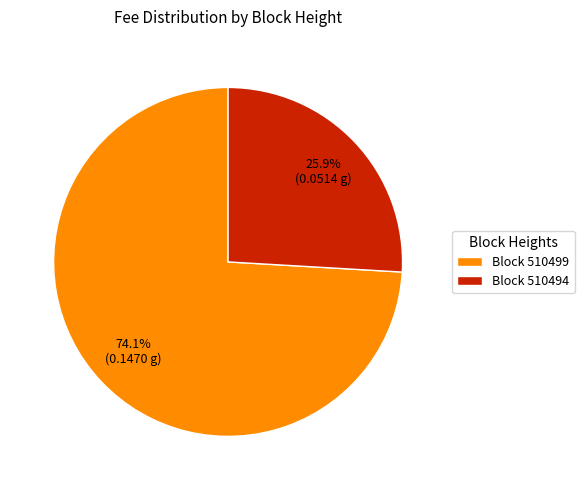

Rank the categories by value from lowest to highest.

Block 510494, Block 510499